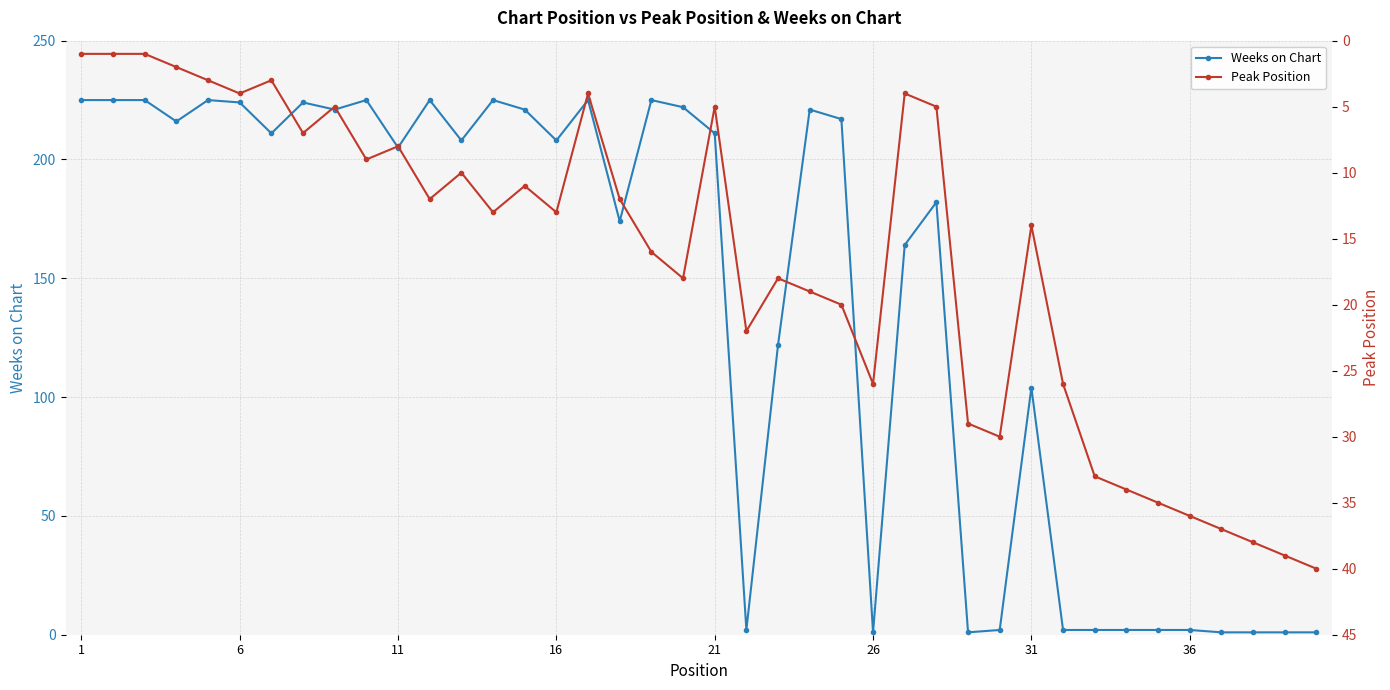

What is the maximum value for Weeks on Chart?

225